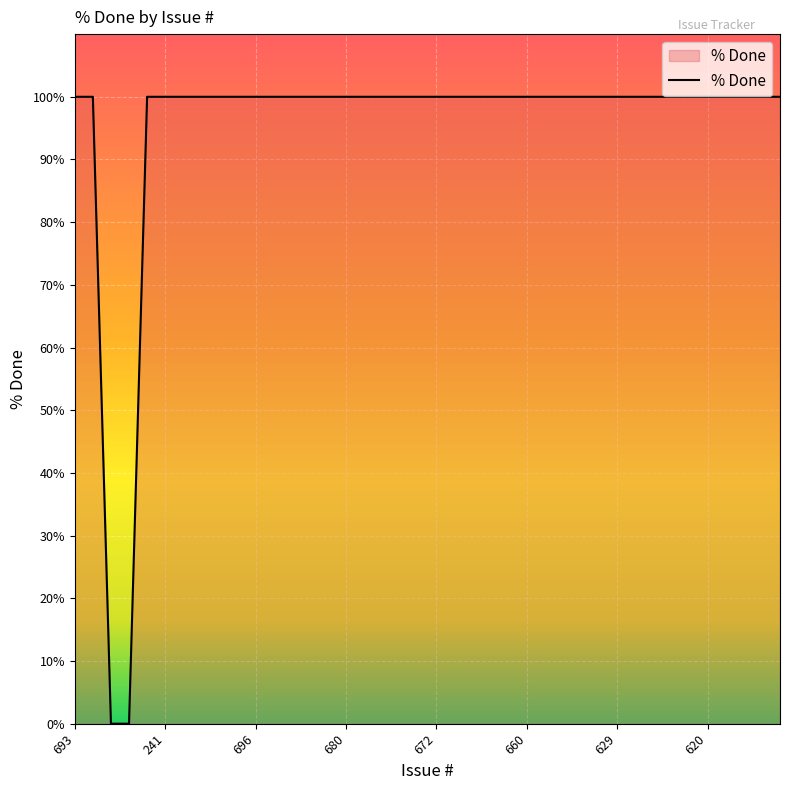

What is the greatest value displayed?

100